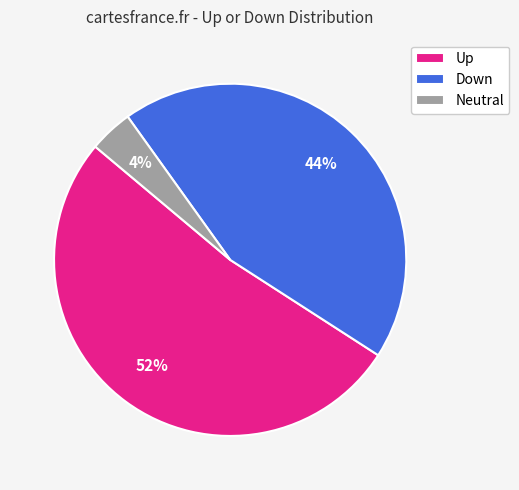

What is the majority slice?

Up